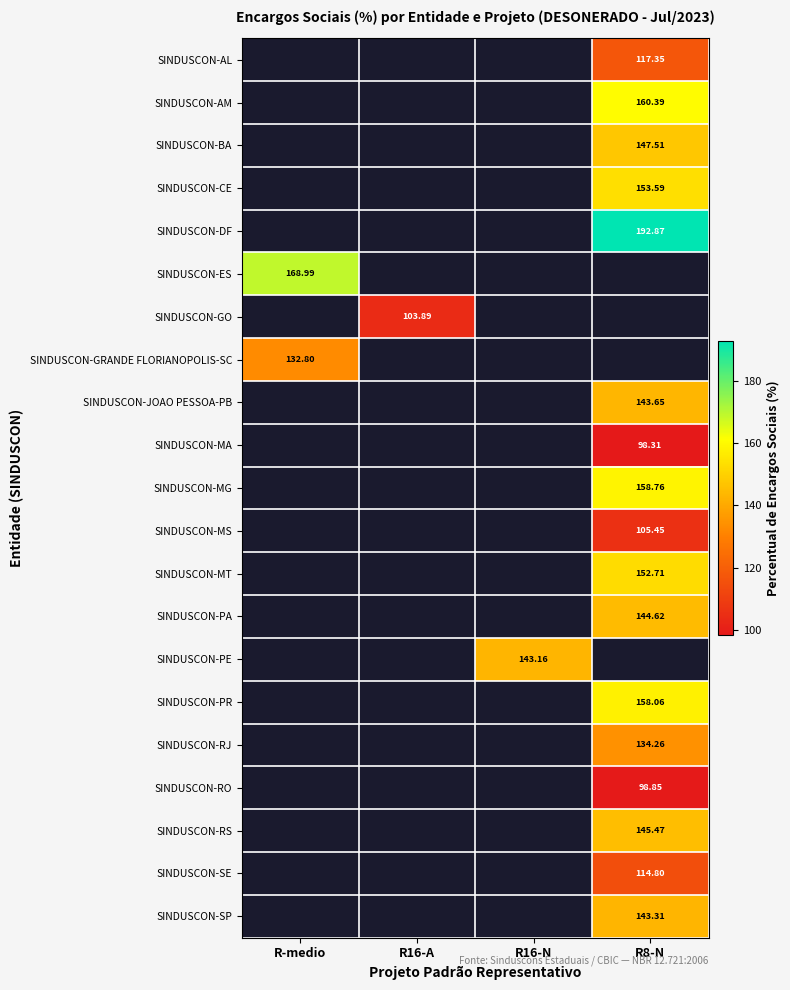

Is the value of SINDUSCON-ES at R8-N greater than the value of SINDUSCON-MA at R-medio?

No